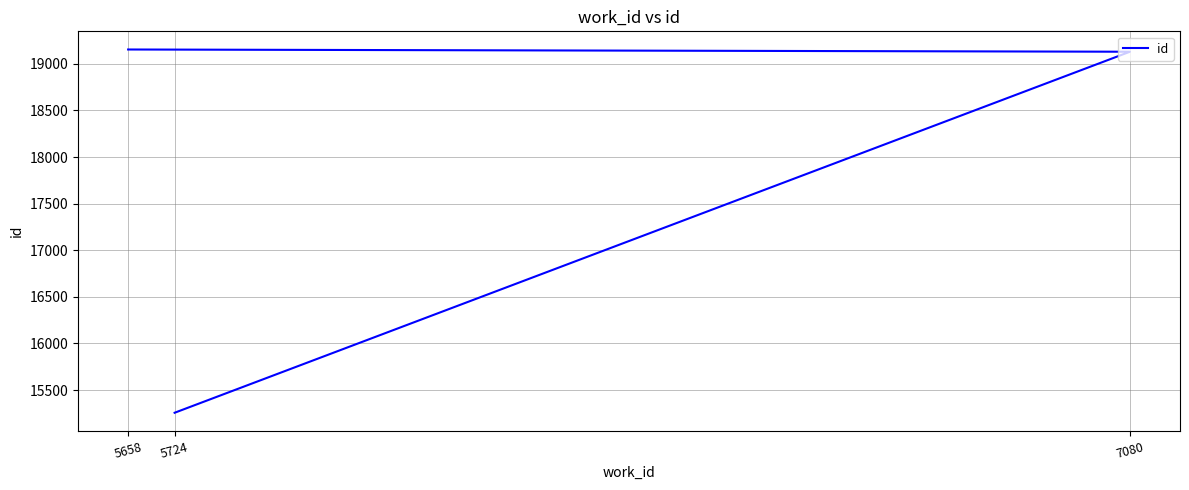

How many lines are shown in the chart?

1